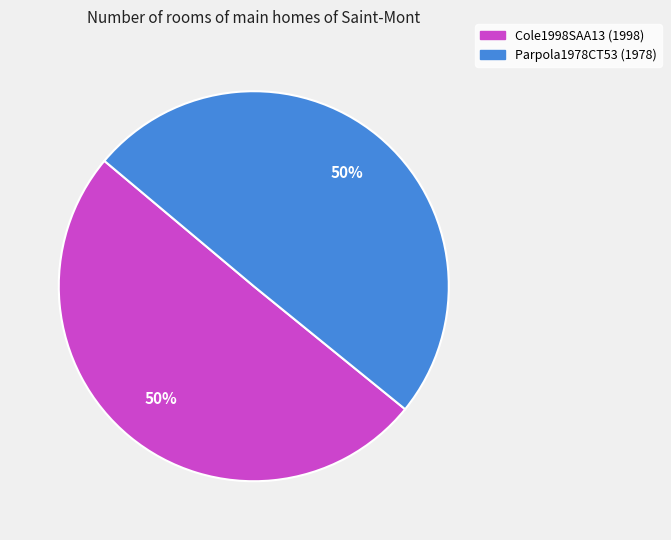

To the nearest percent, what portion does Parpola1978CT53 represent?

50%